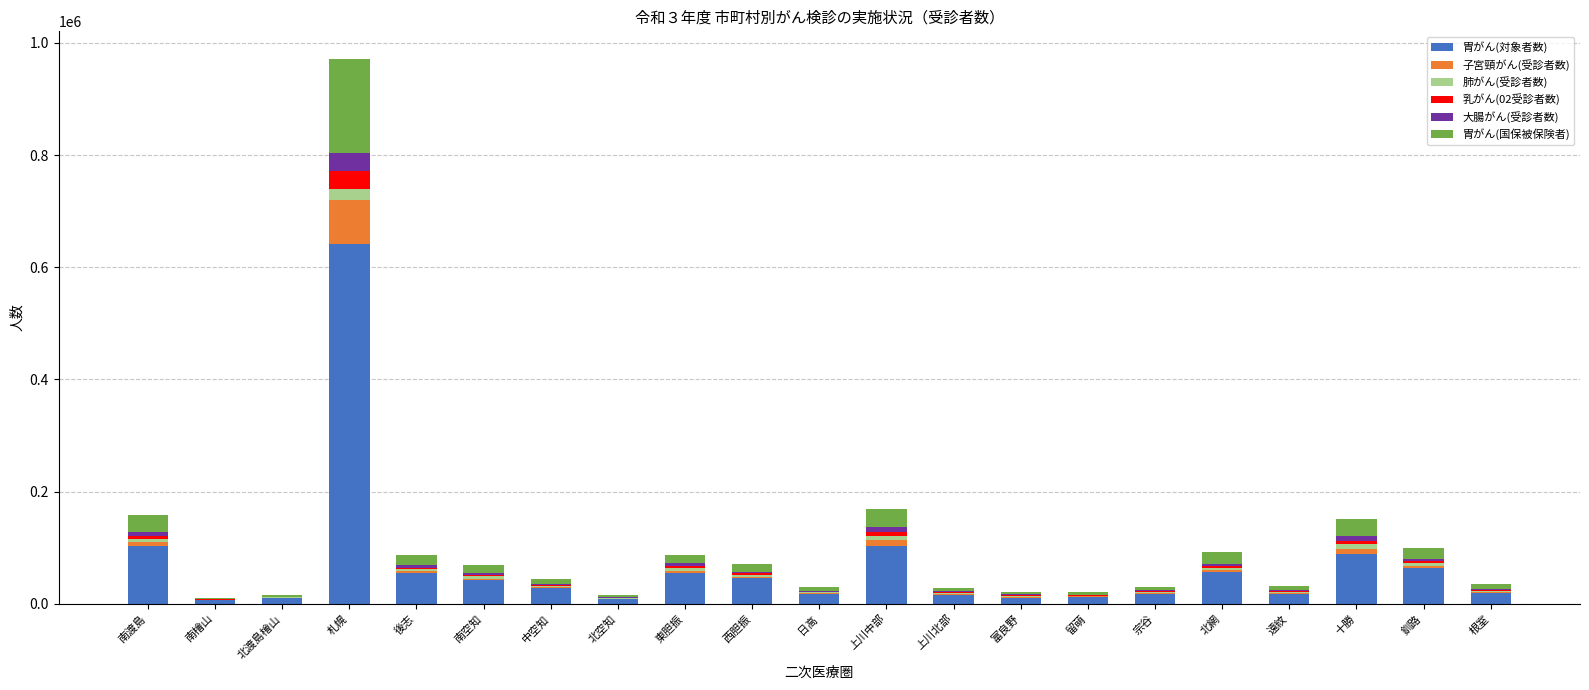

At which category is the sum across all series the highest?

札幌